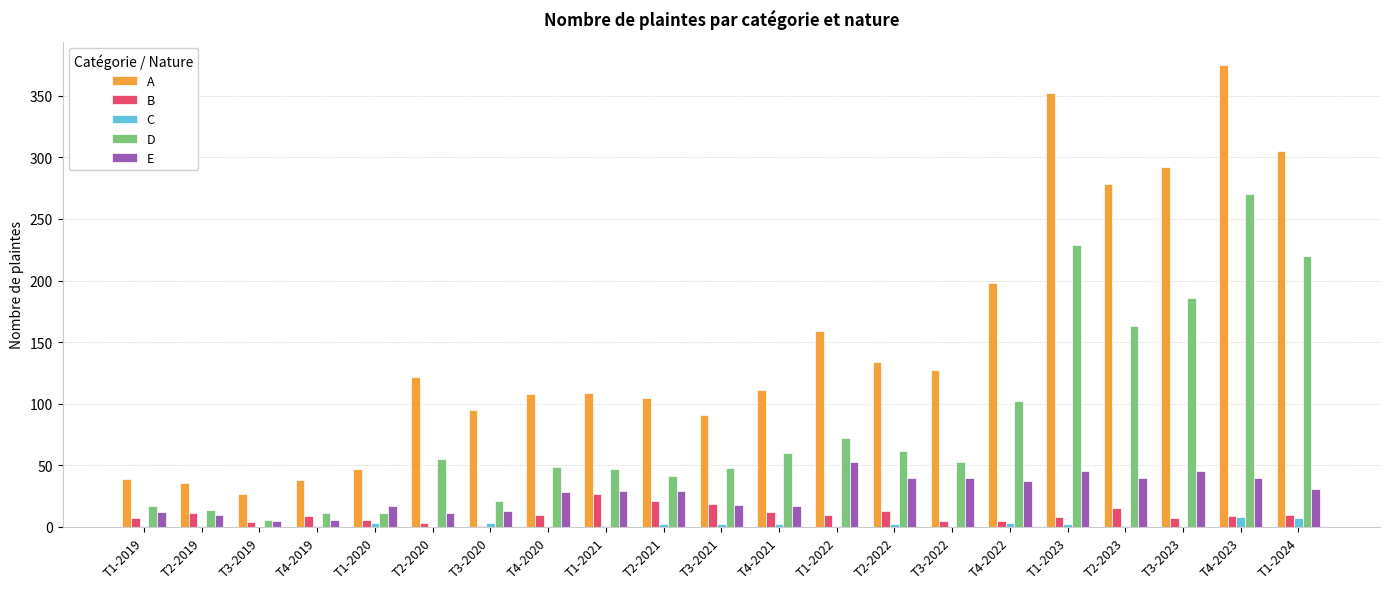

True or false: A has a value of 47 at T1-2020.

True